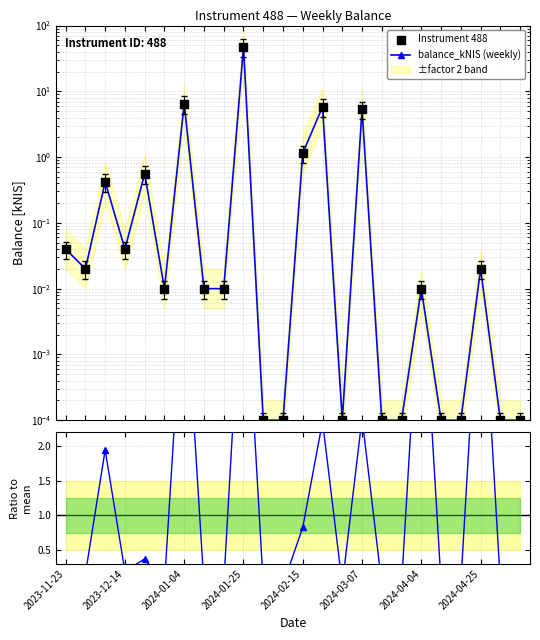

At which category is the sum across all series the highest?

2024-01-25